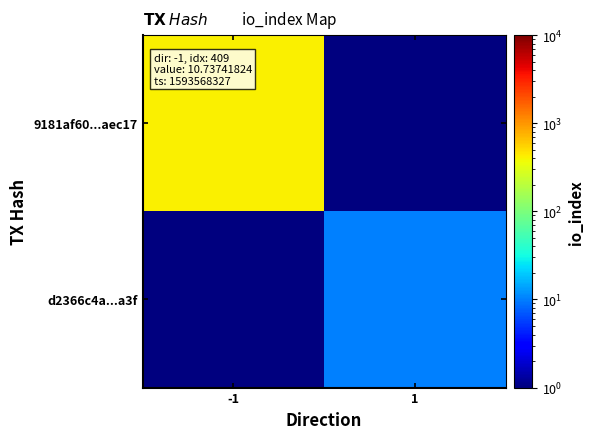

At 1, list the series in order from largest to smallest.

d2366c4a...a3f, 9181af60...aec17